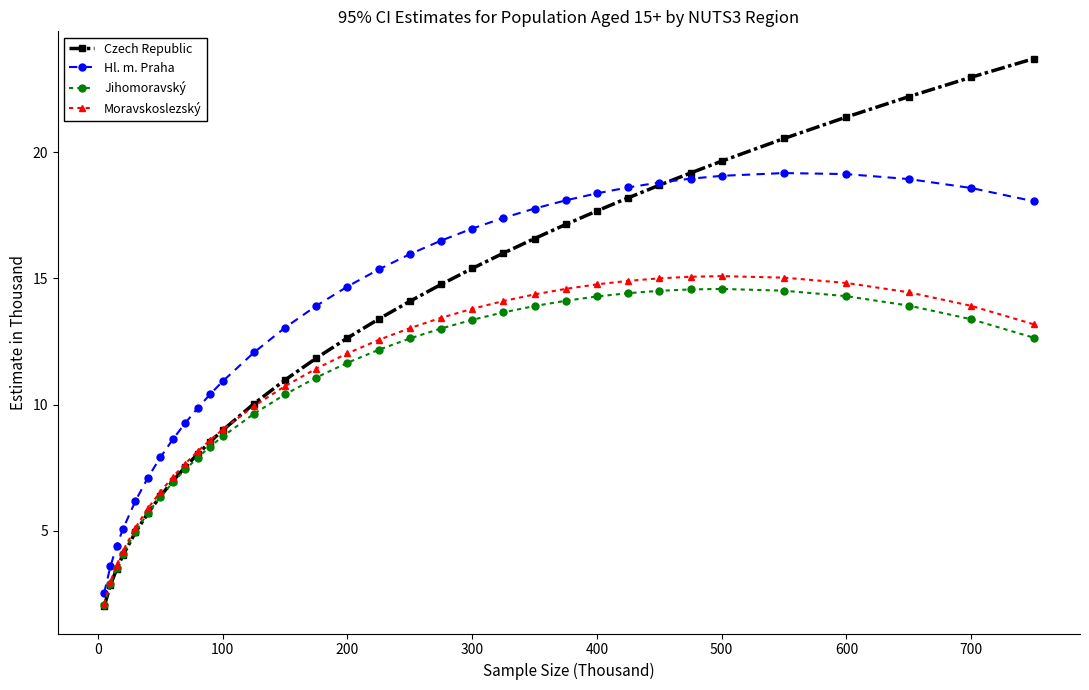

What is the average value of the Moravskoslezský series?

10.8